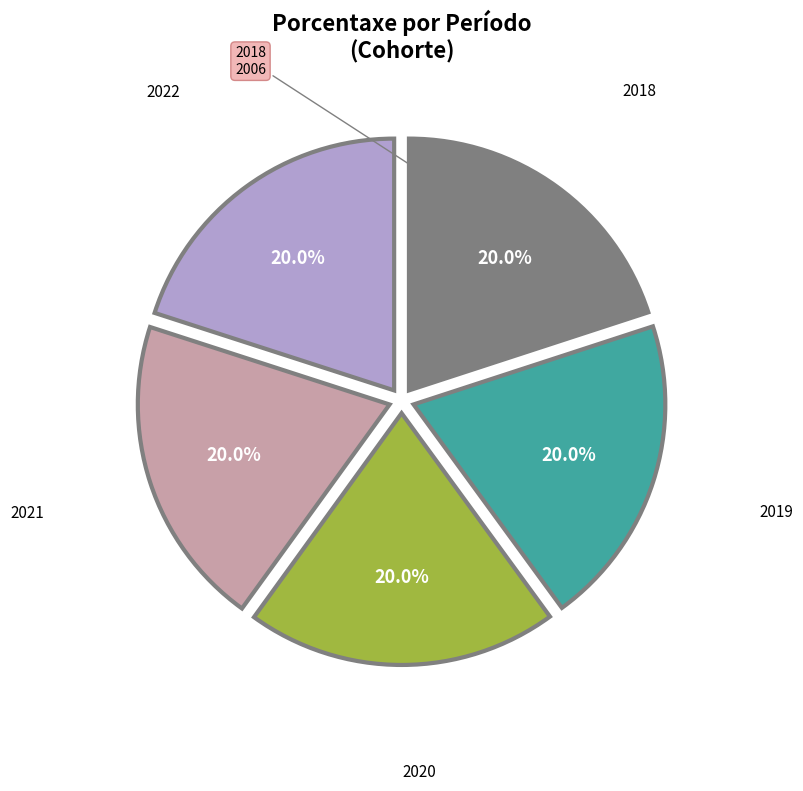

Does any single category account for the majority?

No